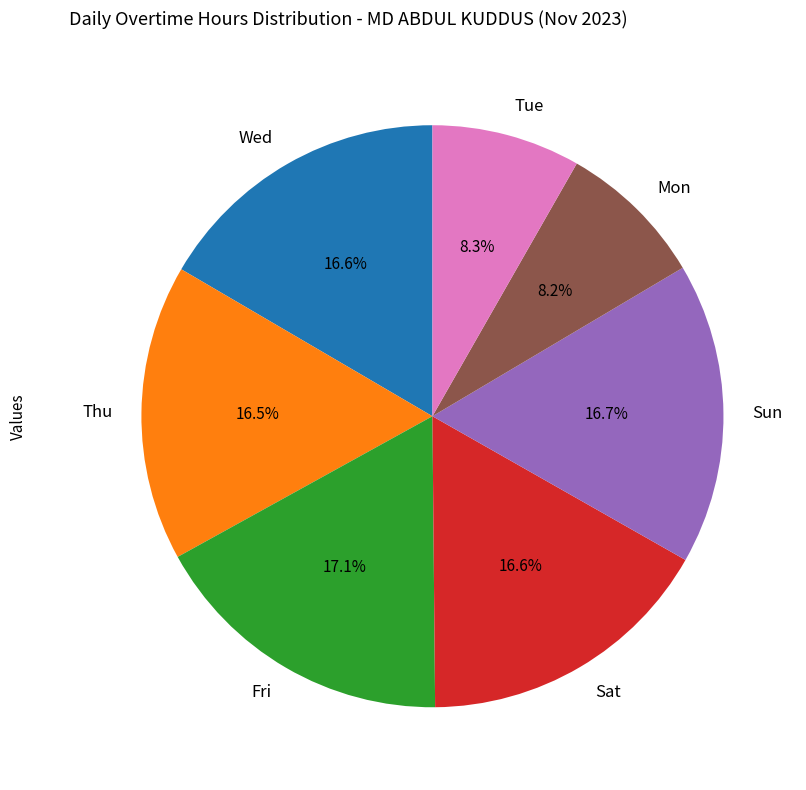

How much of the chart is everything except Wed?

83.4%